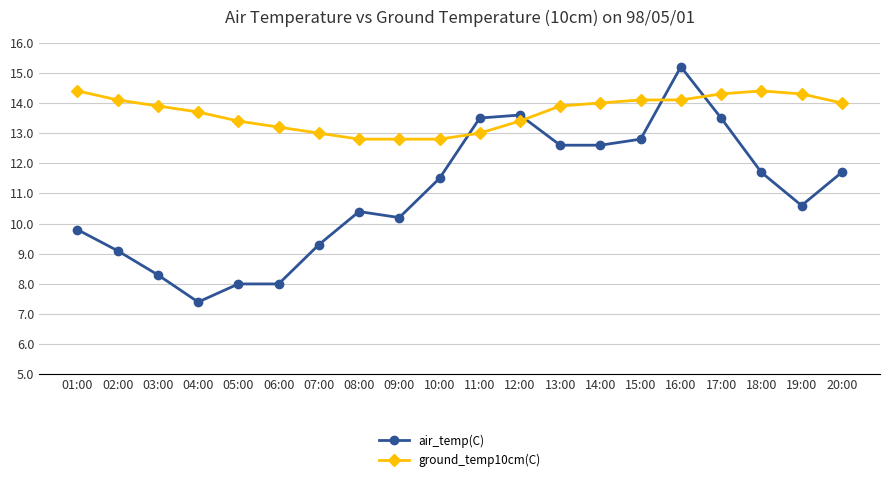

Which category has the lowest value in the air_temp(C) series?

04:00